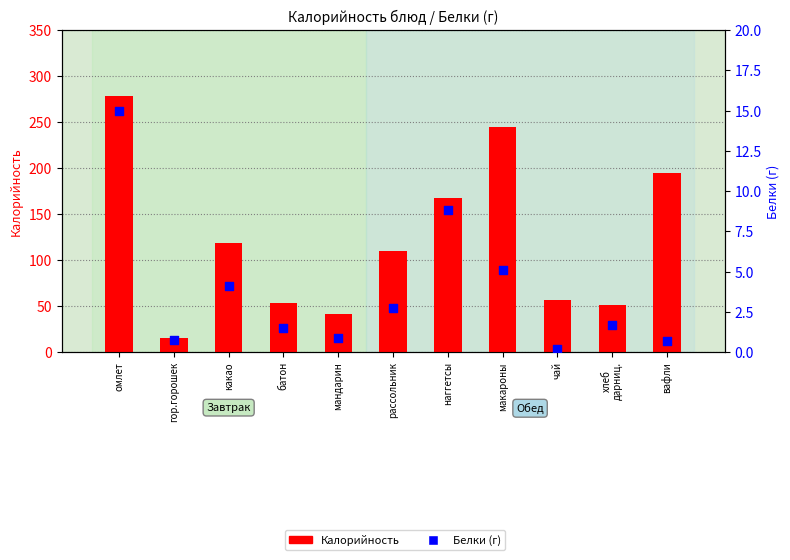

What is the total value across all series at омлет?

293.0